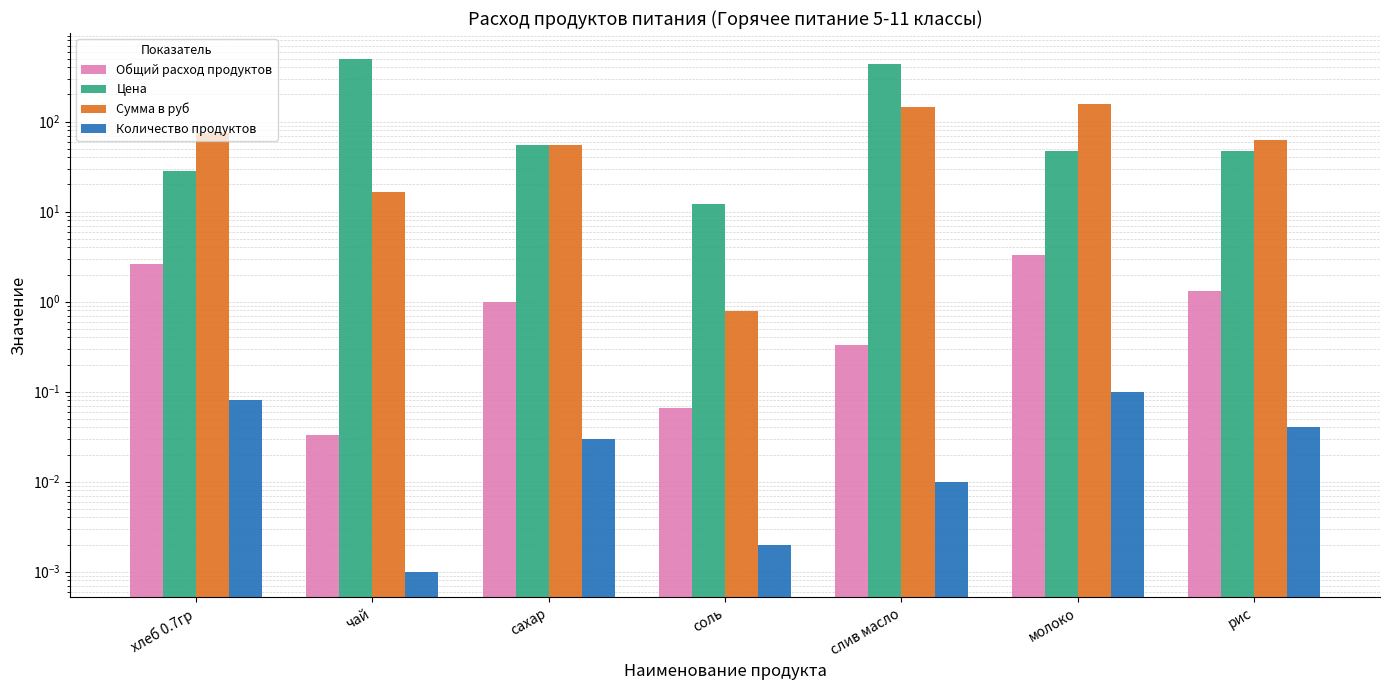

Read the Цена value at молоко.

47.0